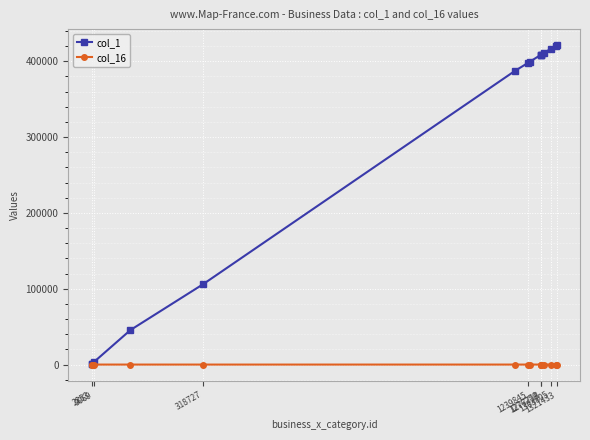

True or false: col_16 has more than 1 points higher than both neighbors.

True